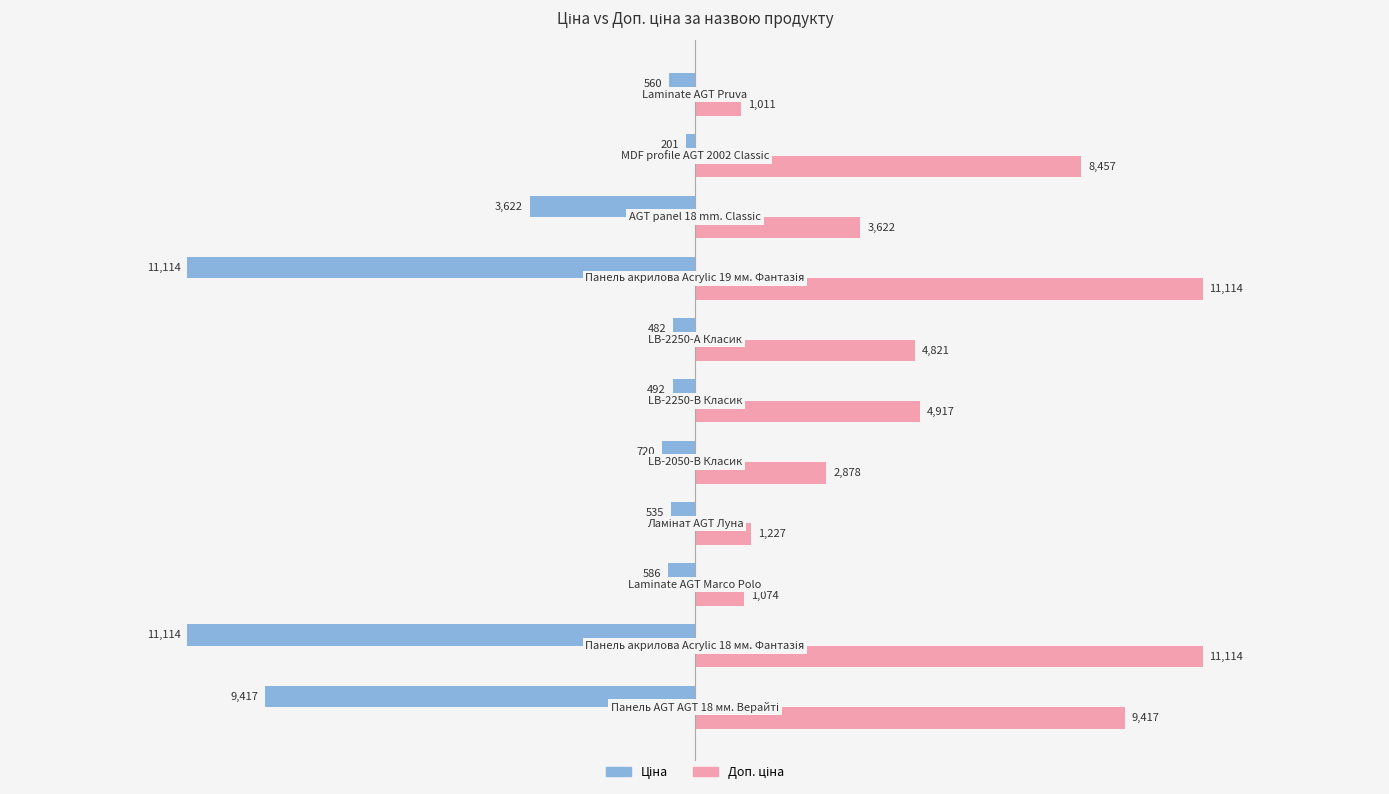

What is the maximum value shown in the chart?

11113.6